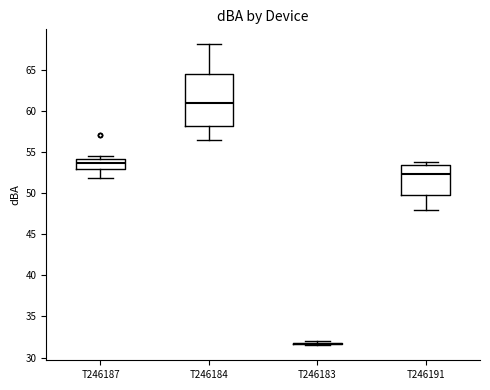

Where is the lower edge of the box for T246184 on the y-axis? The values are not printed on the chart, so give them approximately, as read against the axis.

58.0